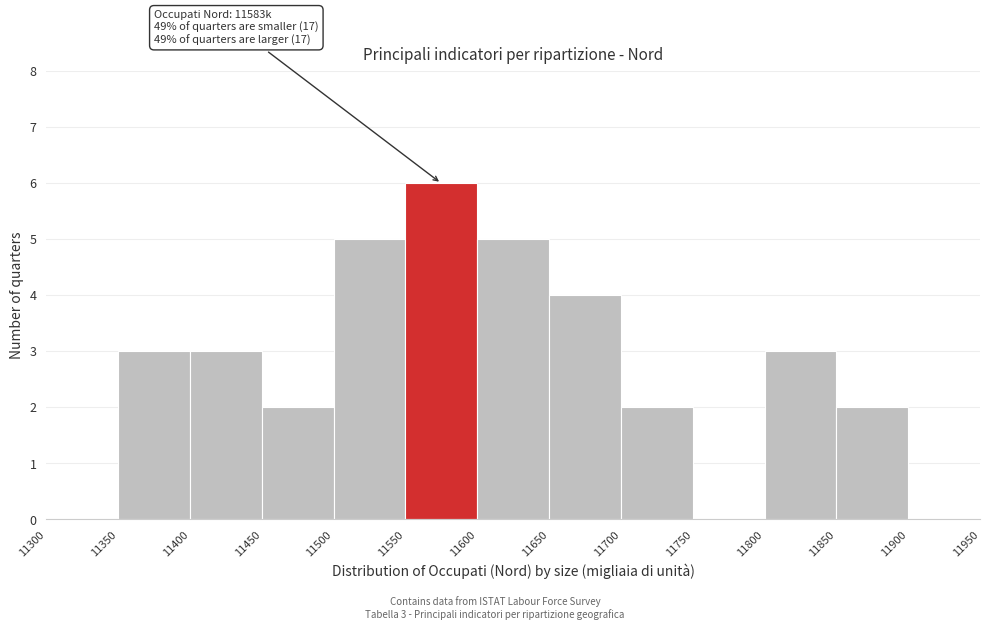

Over which range of the x-axis is the bar tallest?

11550 to 11600